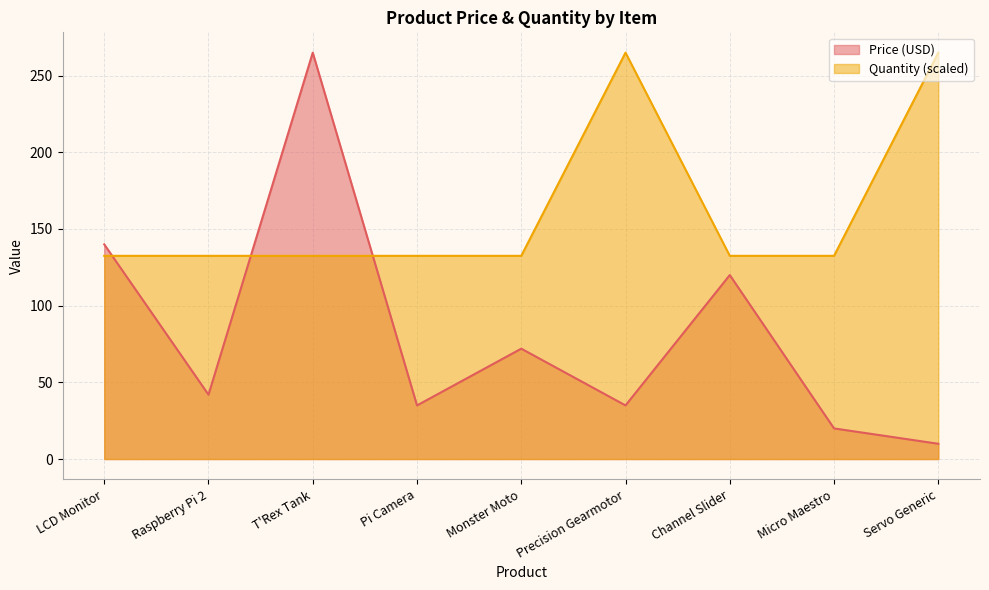

True or false: Quantity and Price (USD) intersect in this chart.

True